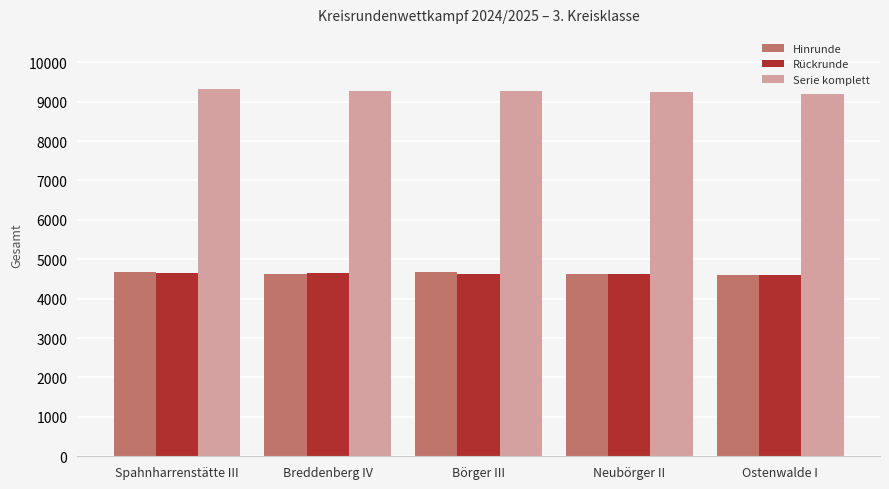

How many values in the Hinrunde series are below 4632?

2